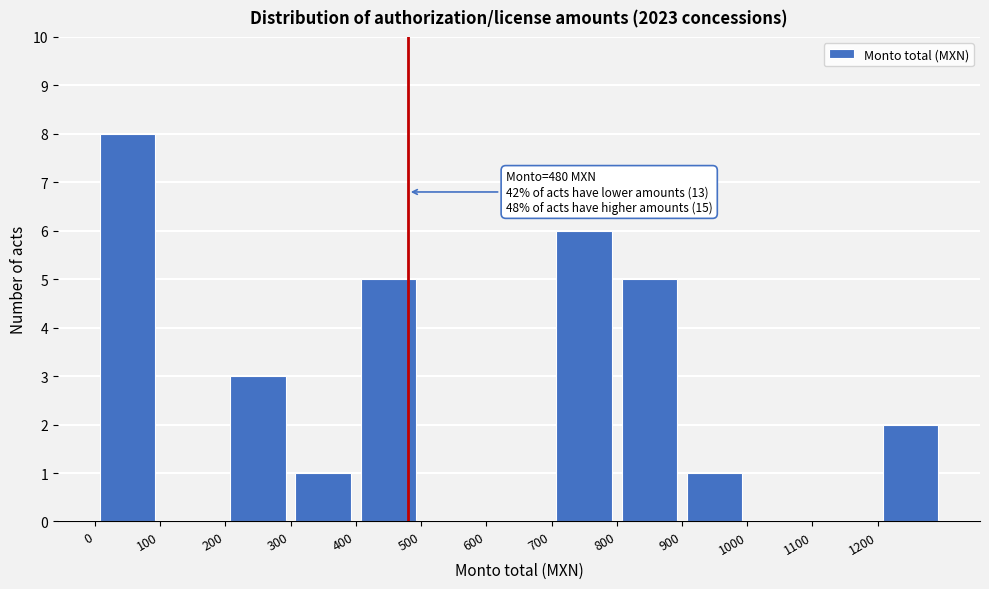

Which range on the x-axis has the tallest bar?

0 to 100